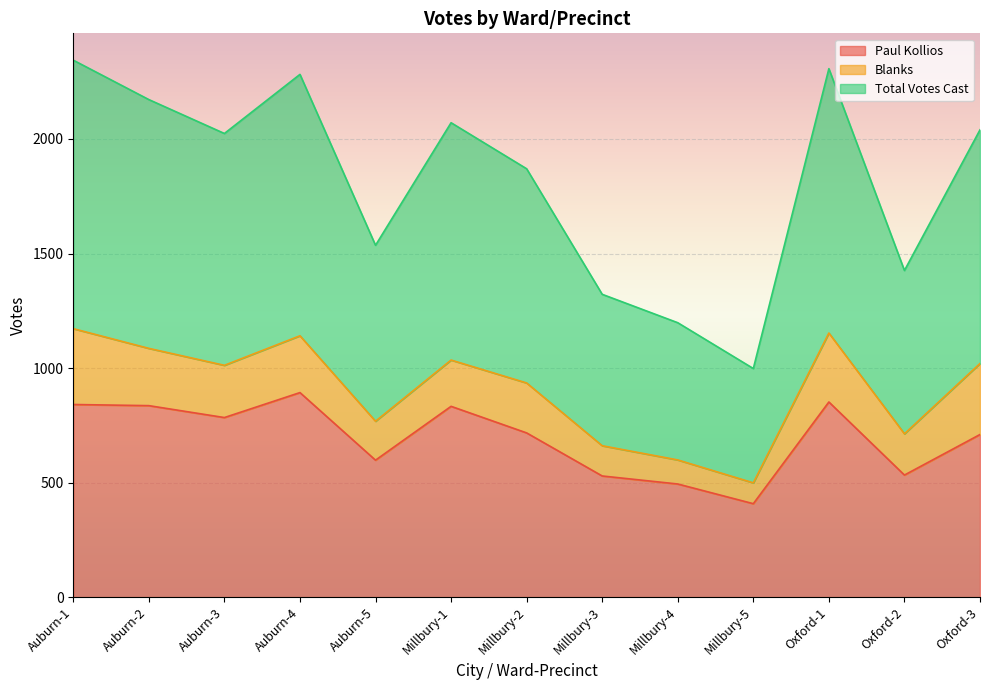

What is the sum of all Total Votes Cast values?

23590